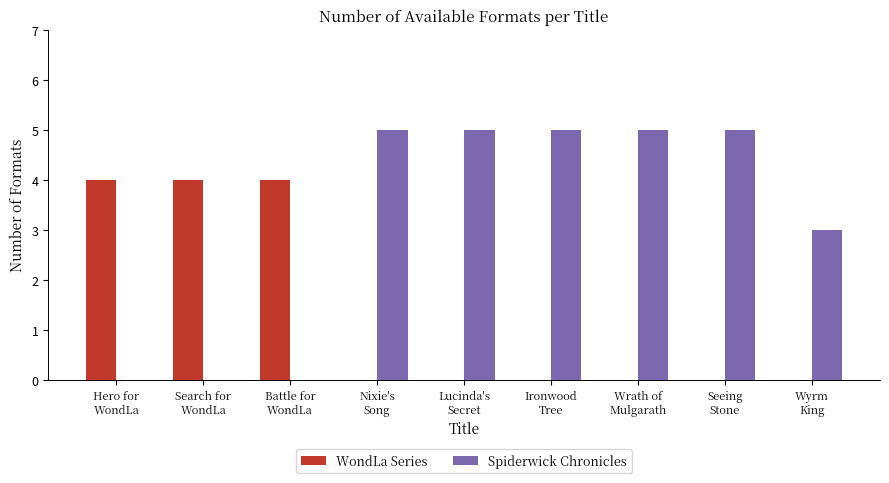

The value of WondLa Series at Hero for
WondLa is 6. True or false?

False